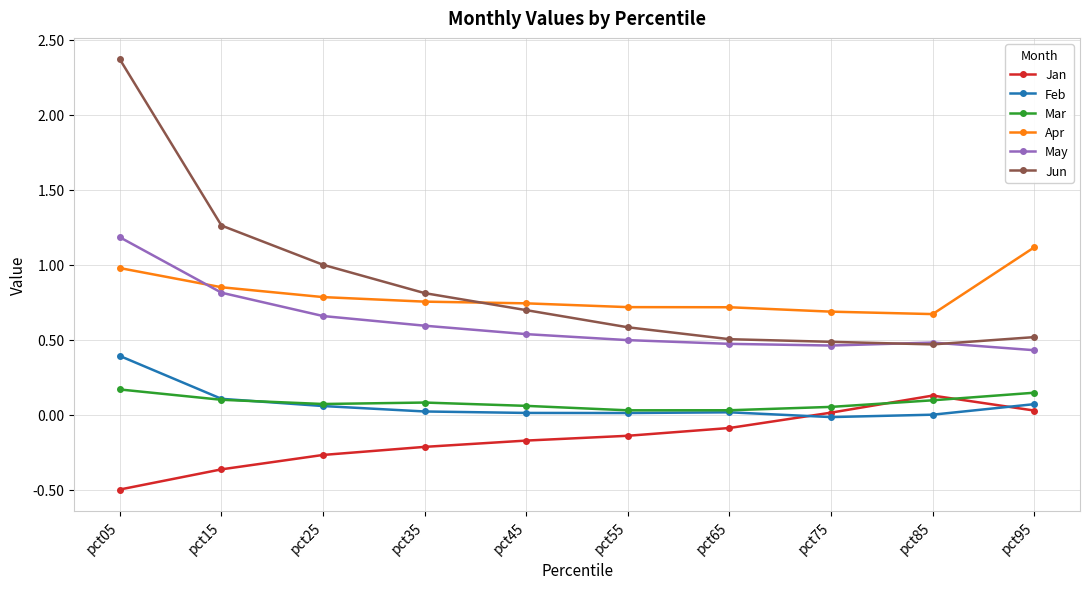

Is the value of Apr at pct75 greater than the value of May at pct65?

Yes